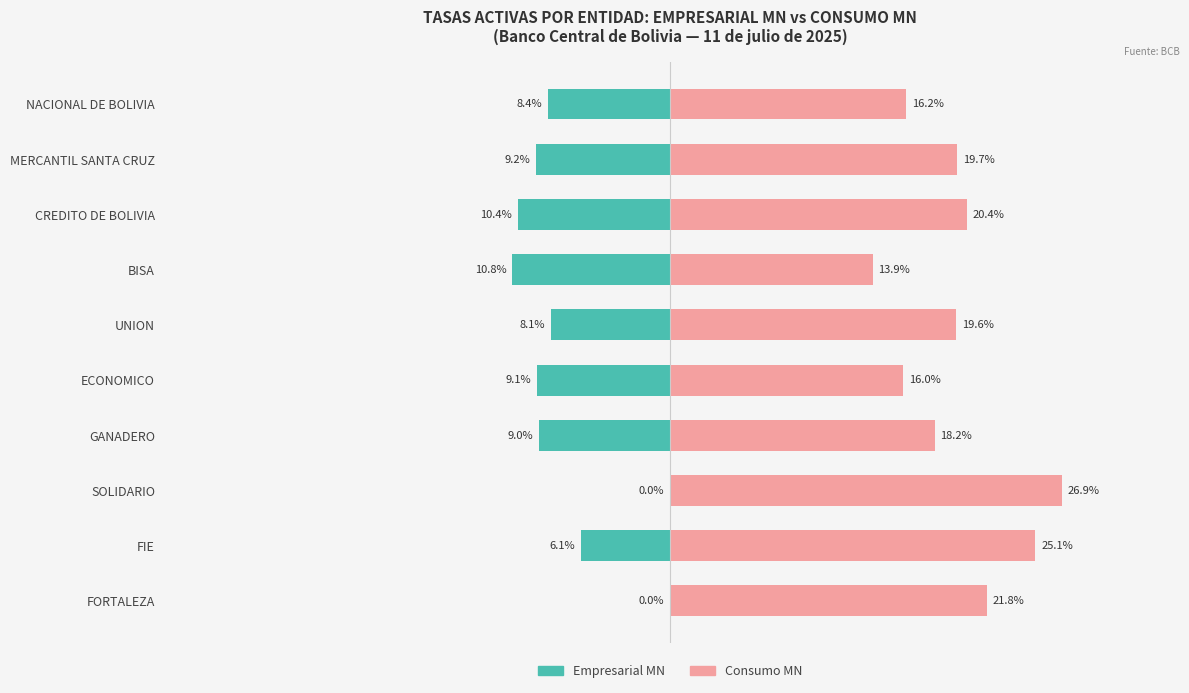

Which series has the widest spread of values?

Consumo MN